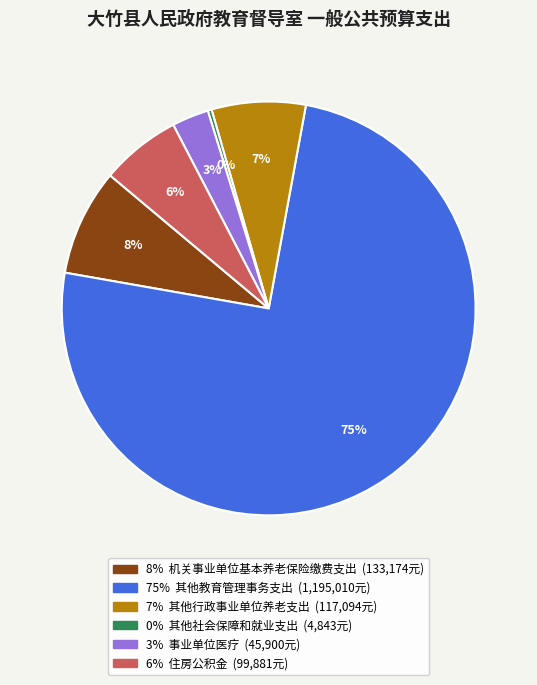

Is there a majority slice in this chart?

Yes